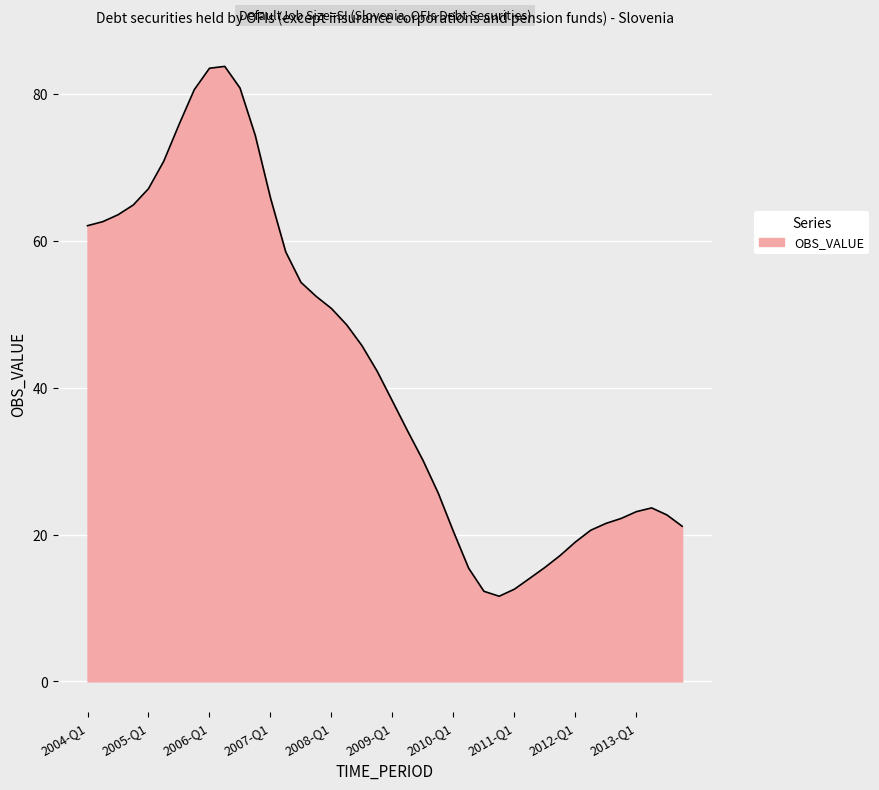

What is the minimum value shown in the chart?

11.6